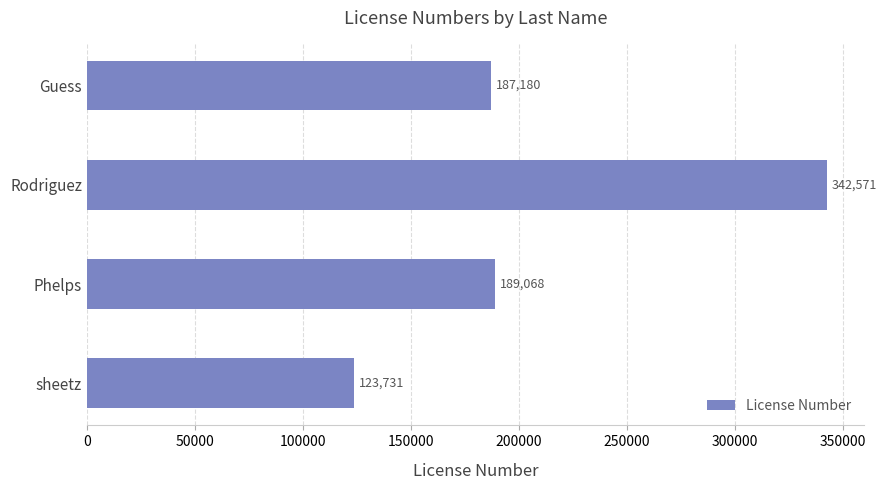

How many bars are there in total?

4